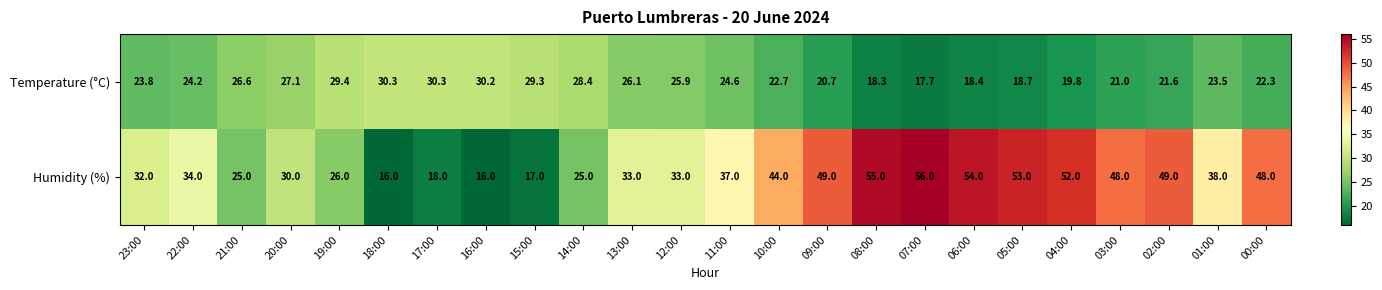

The Humidity (%) series shows 17.0 at 15:00. True or false?

True